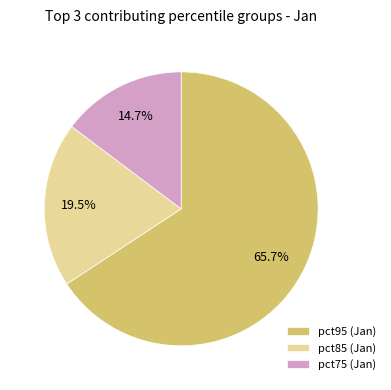

Does pct75 (Jan) account for over 50% of the chart?

No